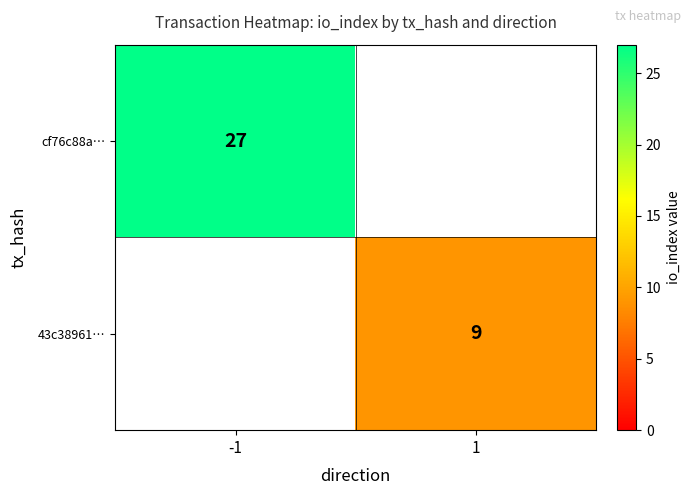

Is it true that cf76c88a… equals 27 at -1?

True